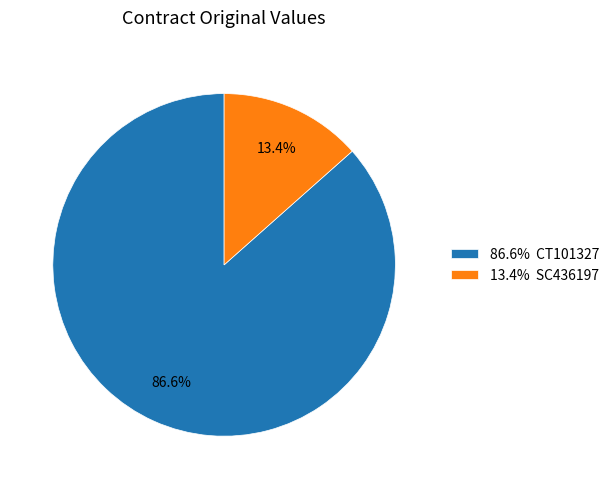

How many segments does this pie chart have?

2